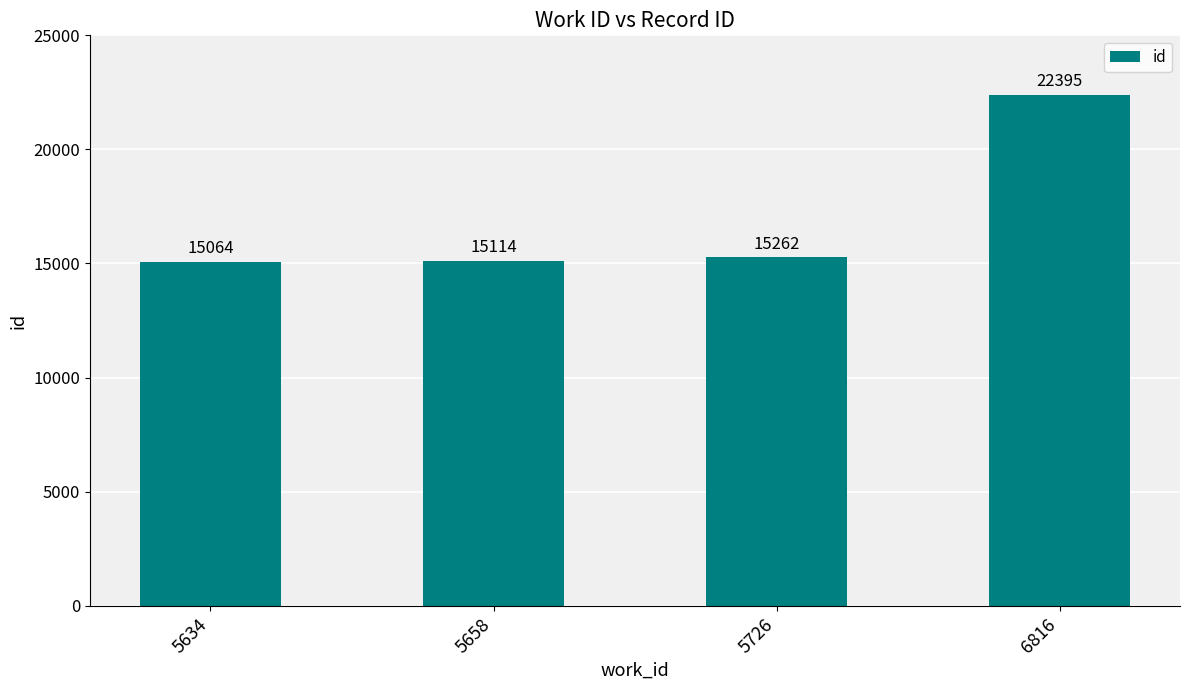

Are the bars horizontal?

No